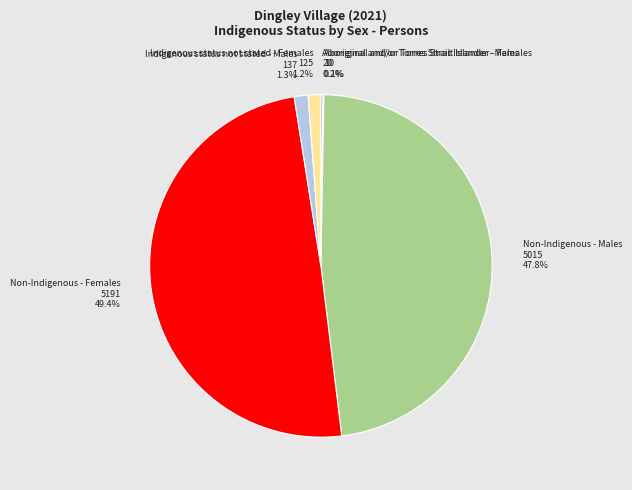

Which has a higher value, Non-Indigenous - Males 5015 47.8% or Indigenous status not stated - Females 125 1.2%?

Non-Indigenous - Males 5015 47.8%